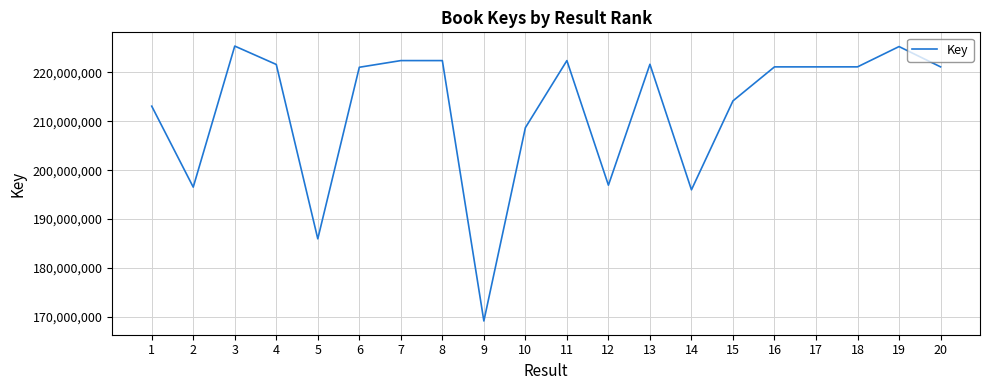

What is the minimum value shown in the chart?

169136256